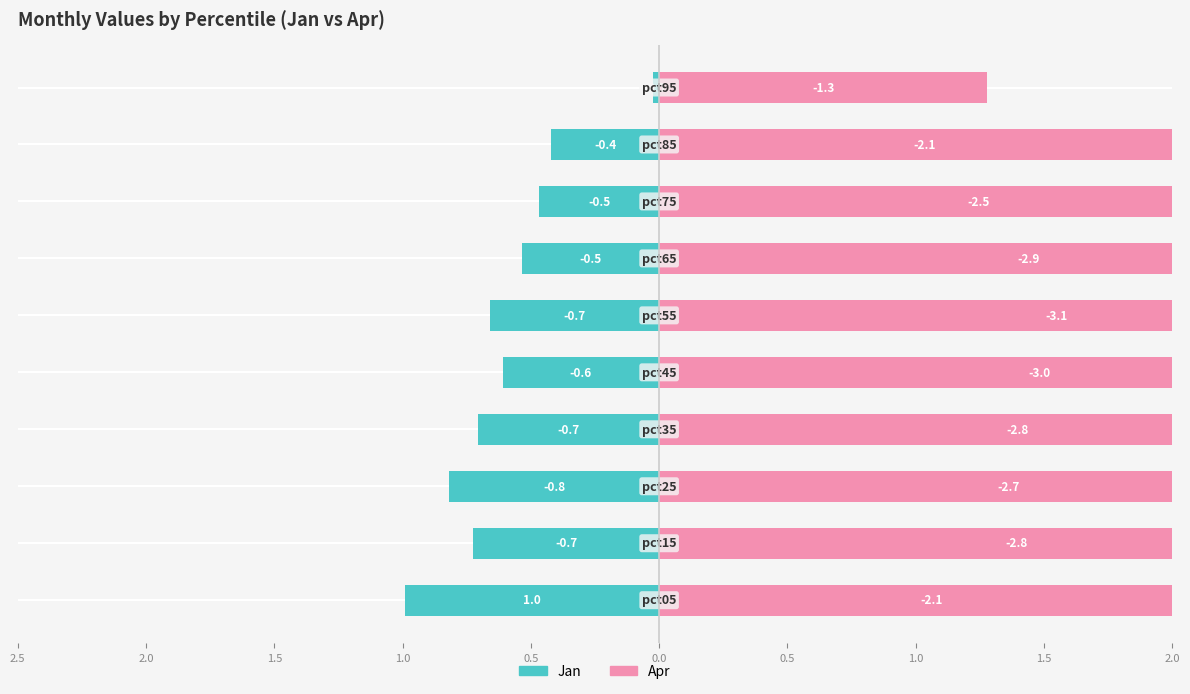

What is the difference between the second highest and minimum values in the Apr series?

1.7